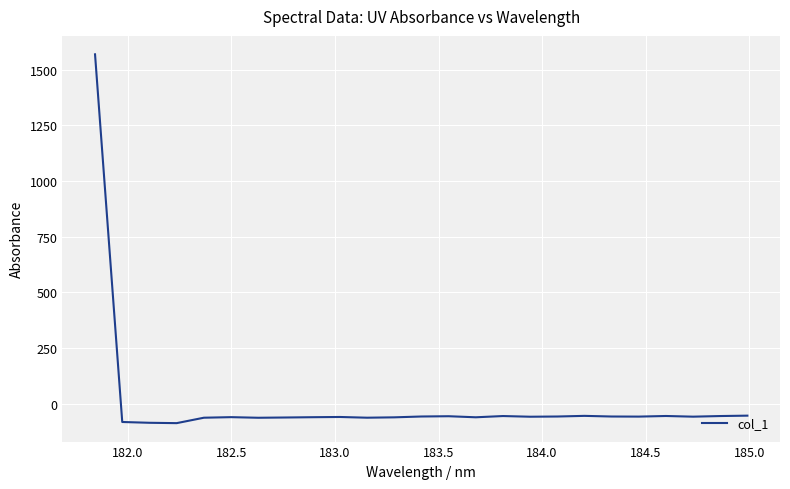

What is the maximum value shown in the chart?

1569.0